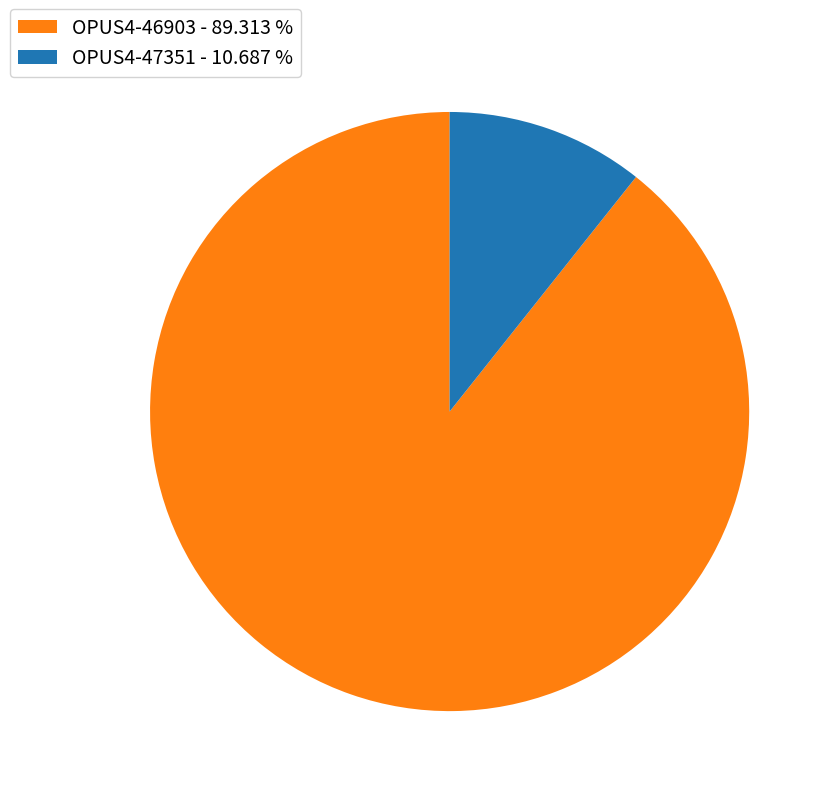

Approximately how many times larger is the value at OPUS4-46903 - 89.313 % compared to OPUS4-47351 - 10.687 %?

8.4